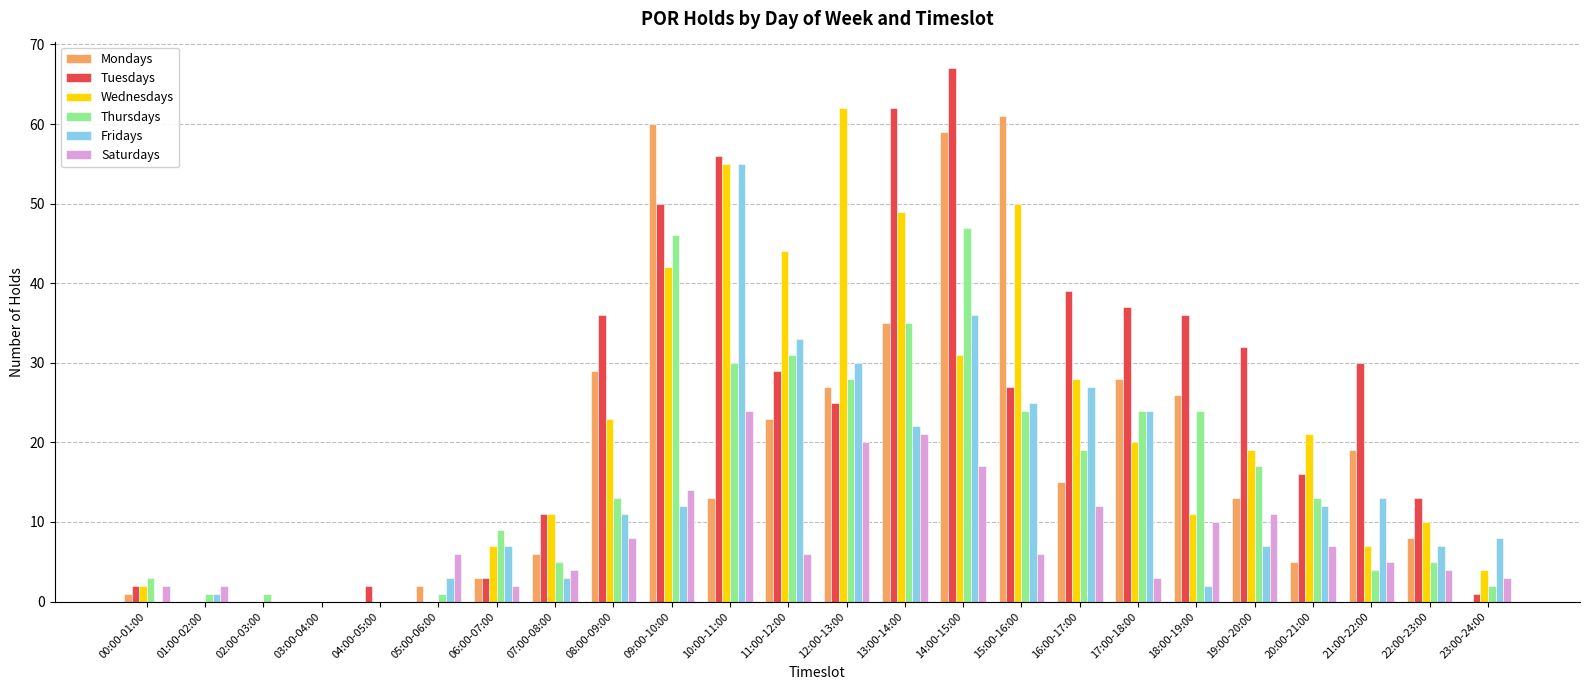

Between 08:00-09:00 and 23:00-24:00, which series saw the biggest shift?

Tuesdays